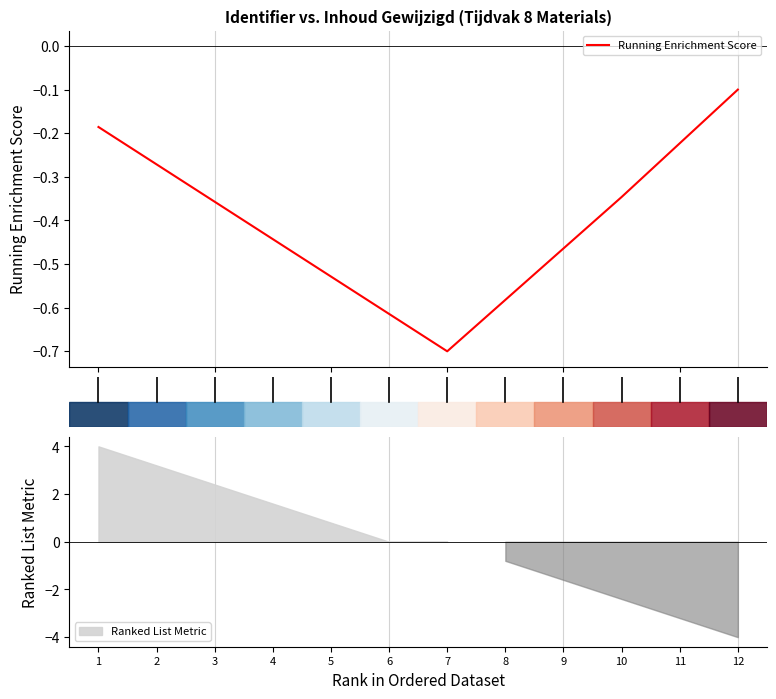

What is the minimum value for Running Enrichment Score?

-0.7